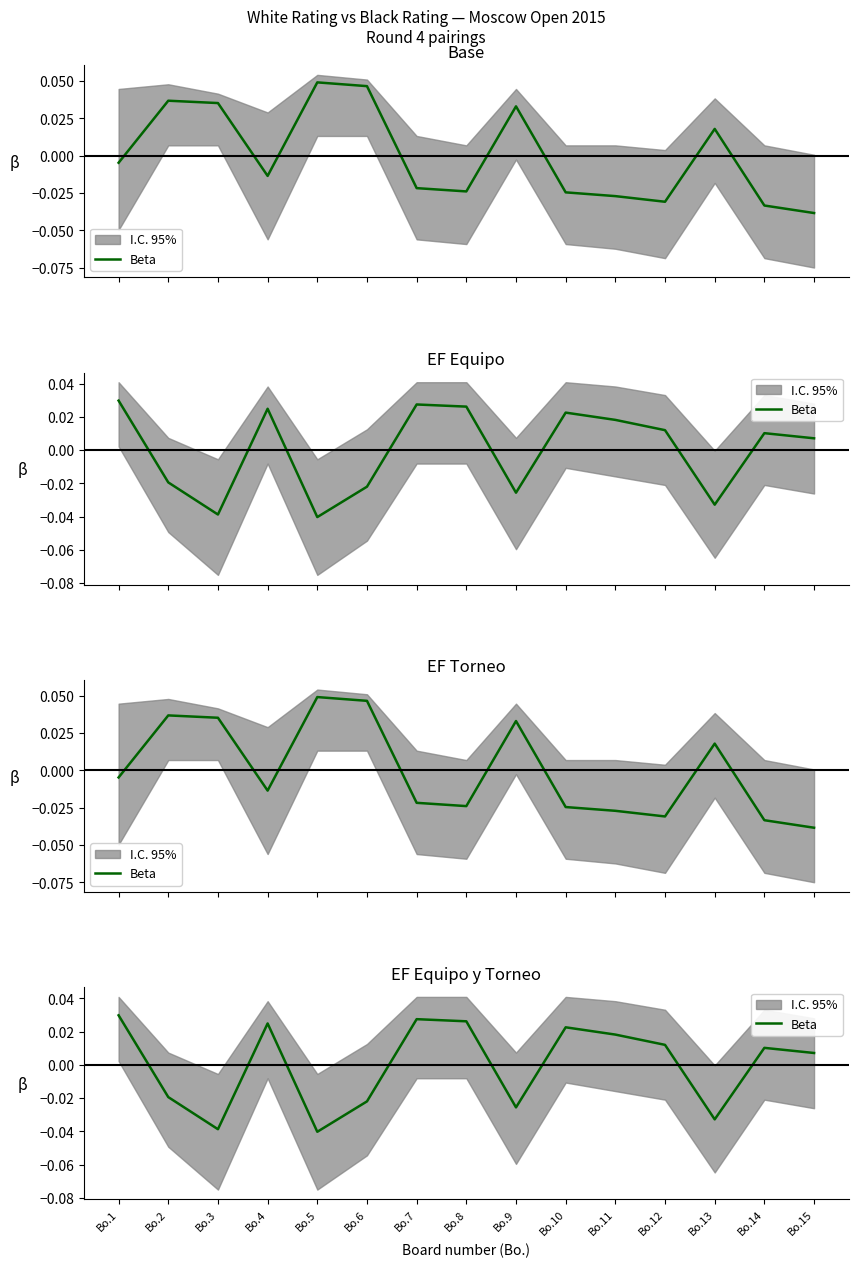

Is this an area chart (filled region under the line)?

No